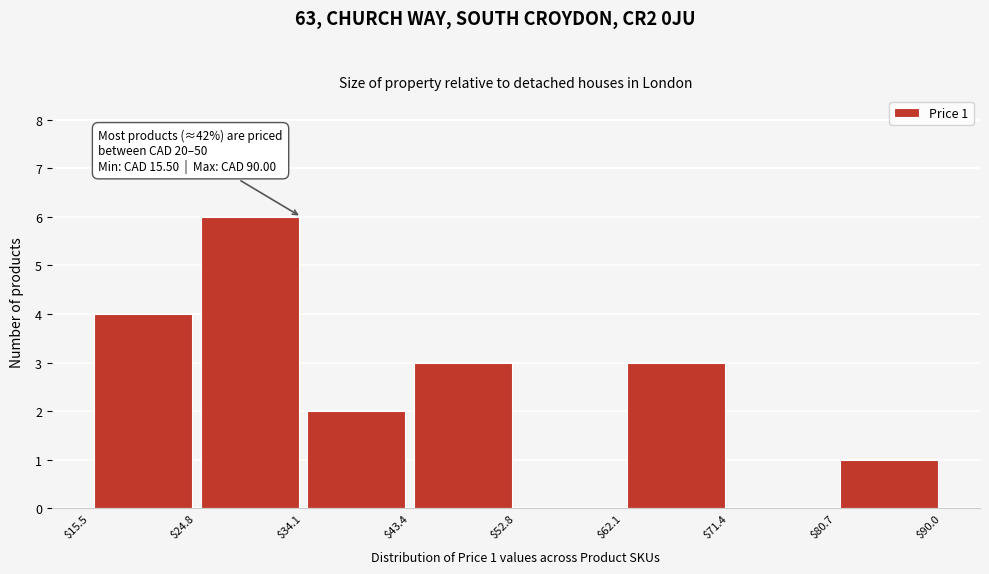

Over which range of the x-axis is the bar tallest?

$24.8 to $34.1